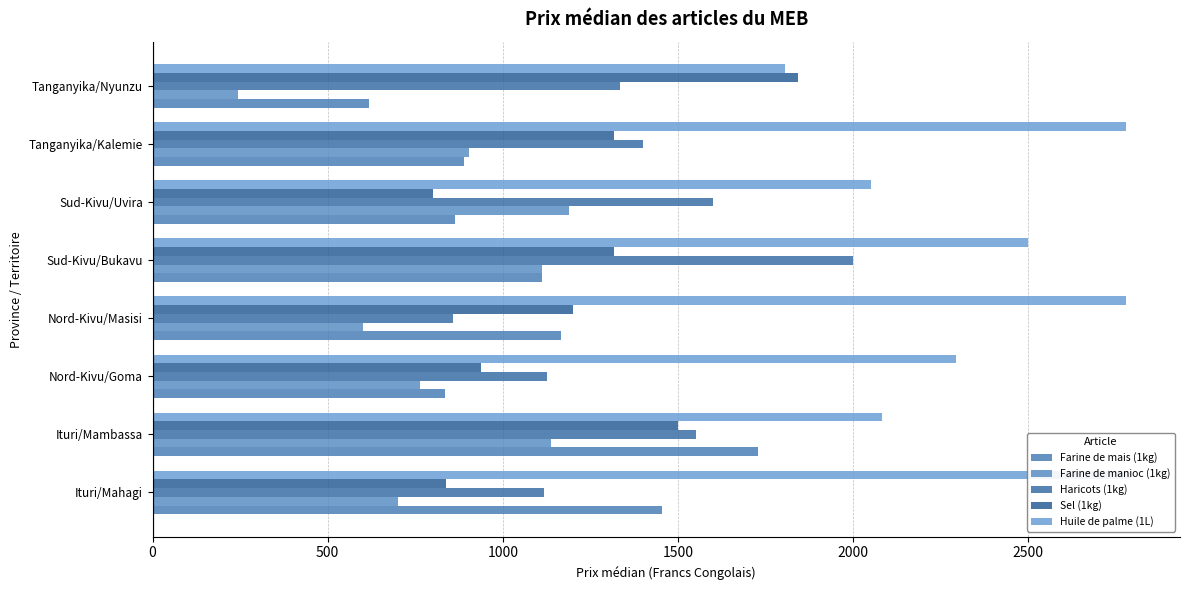

How many categories are shown in the chart?

8